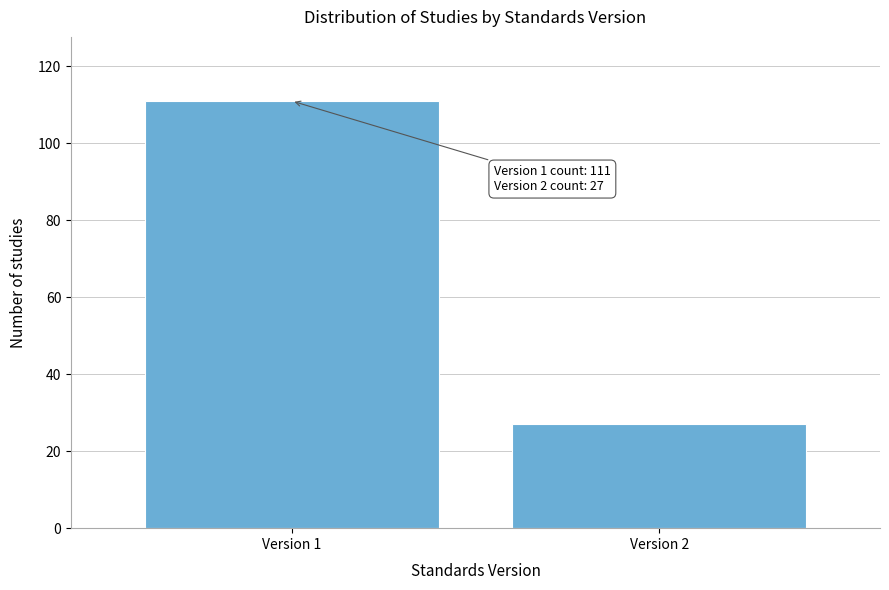

Reading right to left, extract all data points from this chart.

Version 2=27	Version 1=111